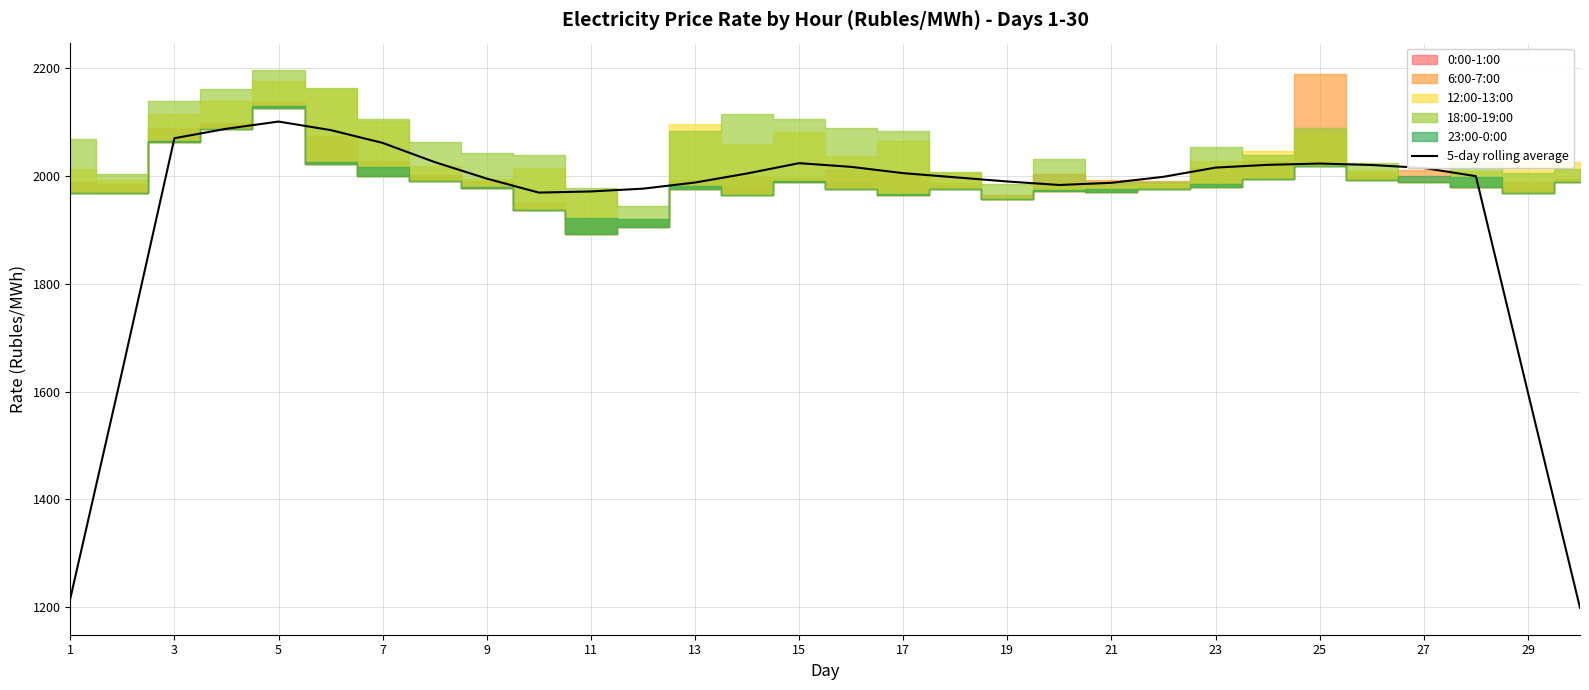

What is the minimum value for 5-day rolling average?

1198.8